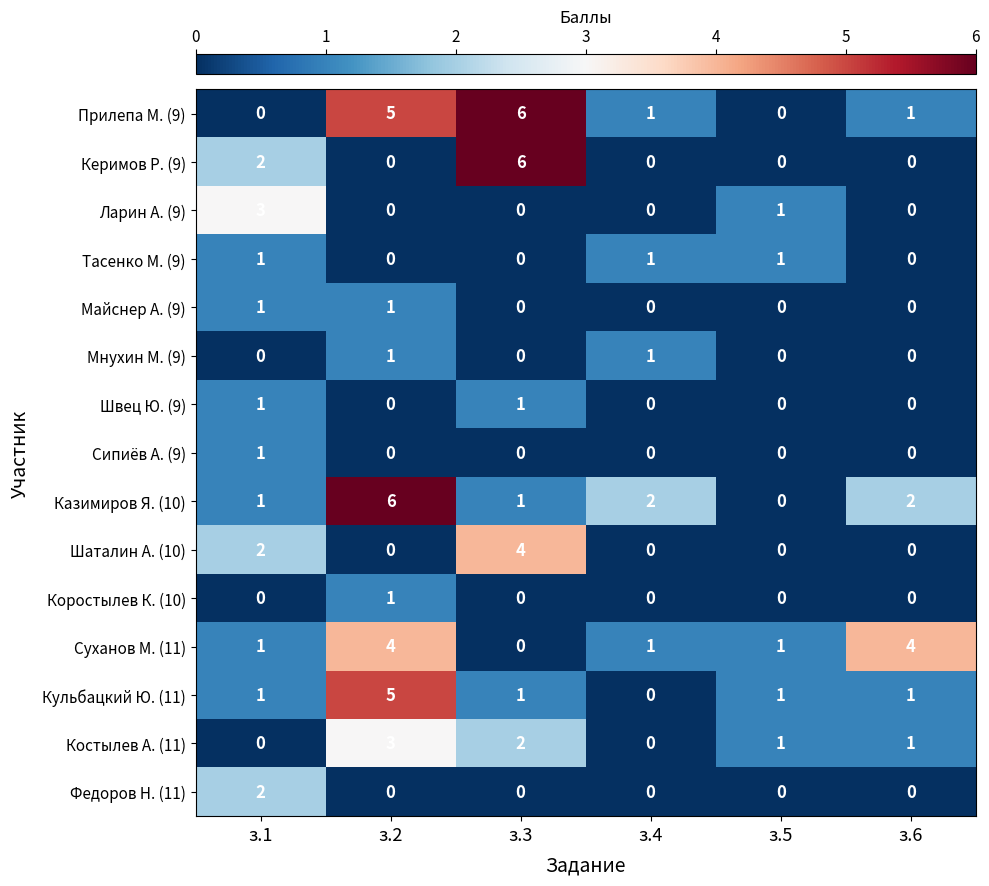

Count the number of categories in the chart.

6